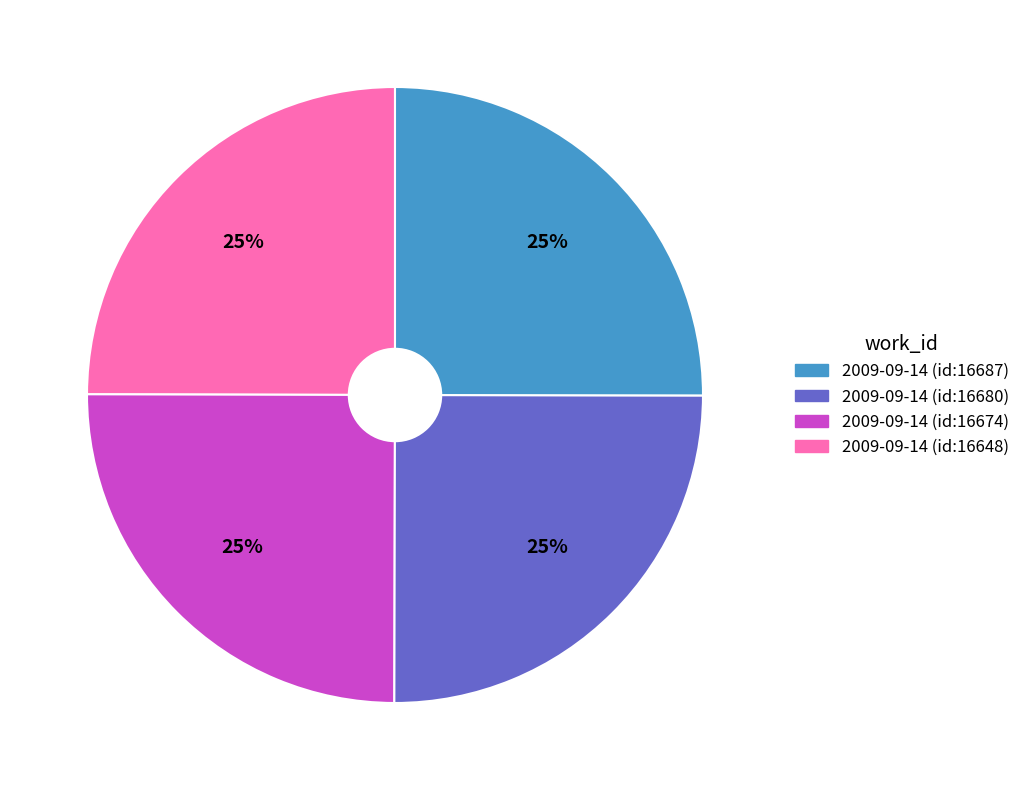

To the nearest percent, what is the average slice percentage?

25%